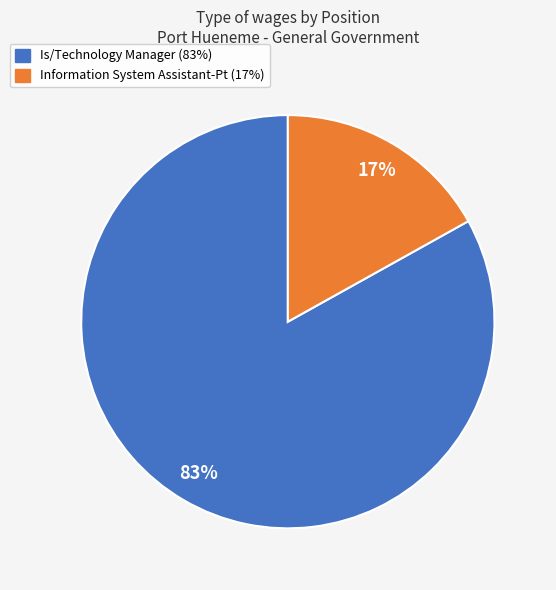

Is it true that Is/Technology Manager is 83% of the pie?

True